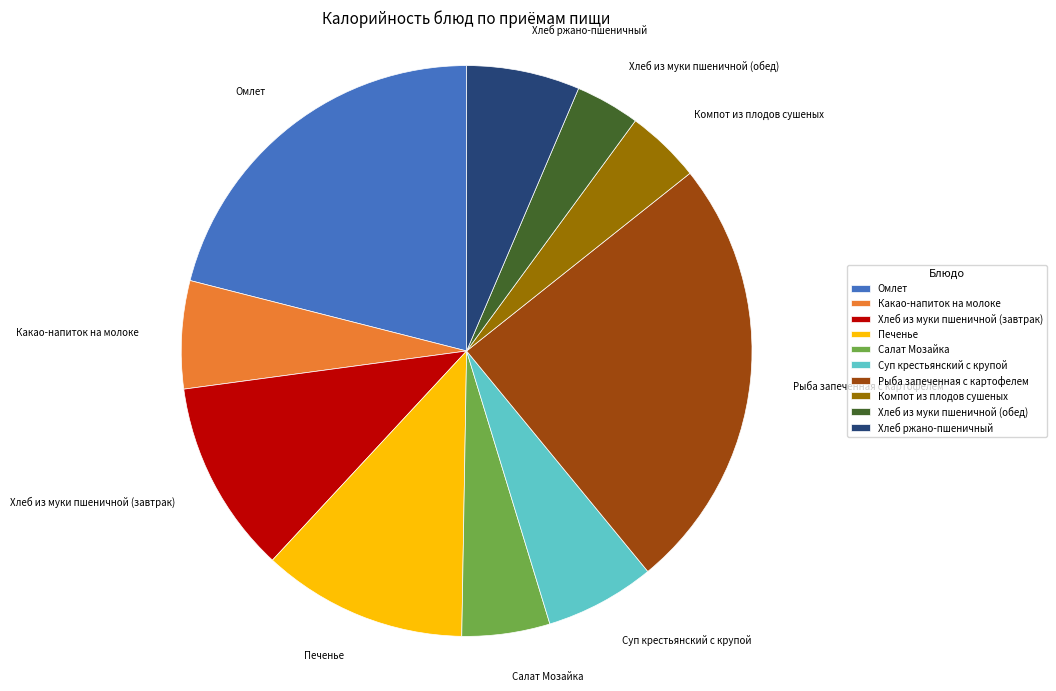

Does Суп крестьянский с крупой represent more than half of the total?

No